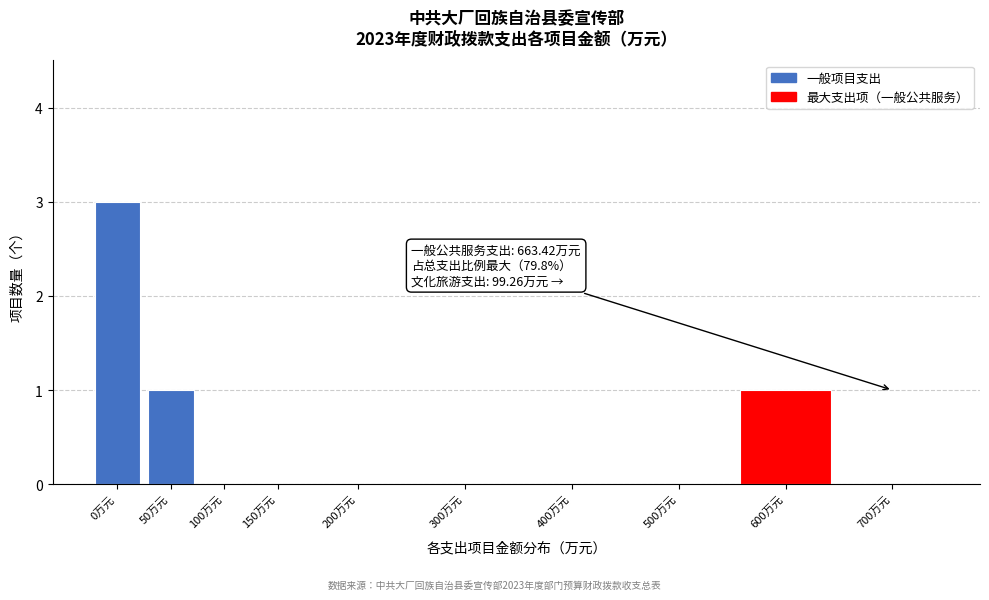

Reading right to left, what are all the values shown in this chart?

700万元=0	600万元=1	500万元=0	400万元=0	300万元=0	200万元=0	150万元=0	100万元=0	50万元=1	0万元=3